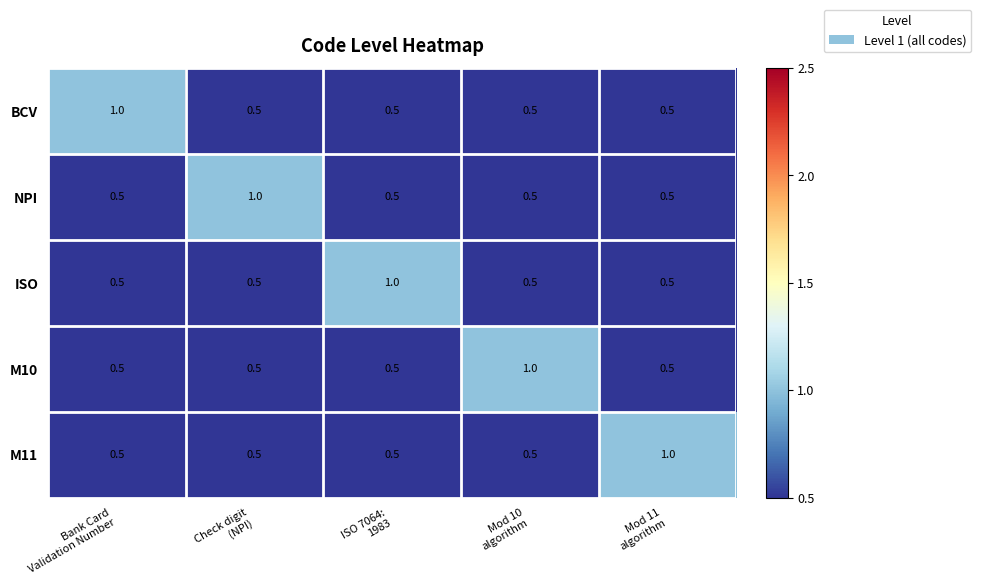

Reading left to right, list all the values displayed in this chart.

BCV: 1.0	0.5	0.5	0.5	0.5
NPI: 0.5	1.0	0.5	0.5	0.5
ISO: 0.5	0.5	1.0	0.5	0.5
M10: 0.5	0.5	0.5	1.0	0.5
M11: 0.5	0.5	0.5	0.5	1.0